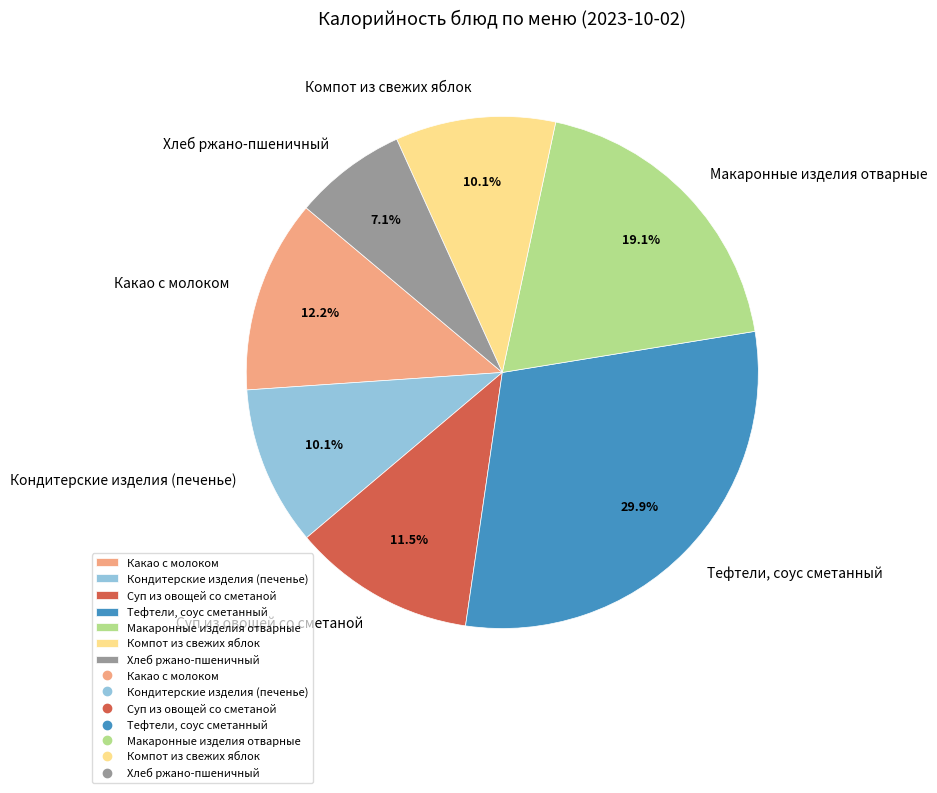

Which category has the biggest portion of the pie?

Тефтели, соус сметанный